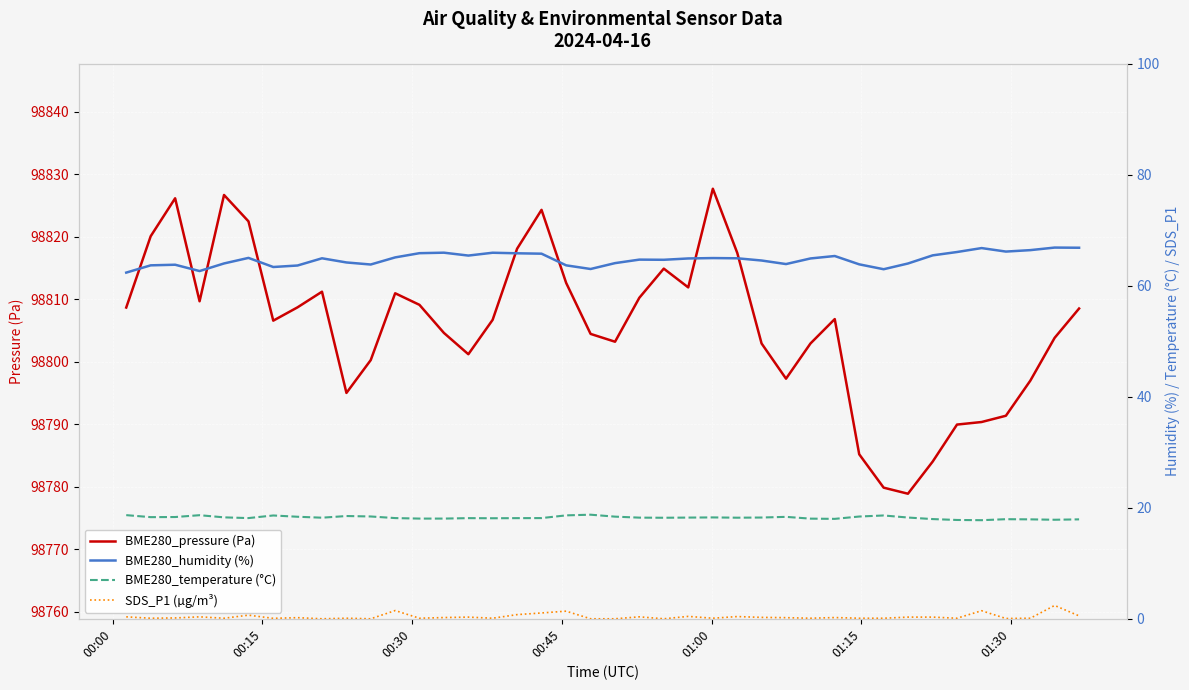

True or false: BME280_temperature (°C) and BME280_humidity (%) intersect in this chart.

False